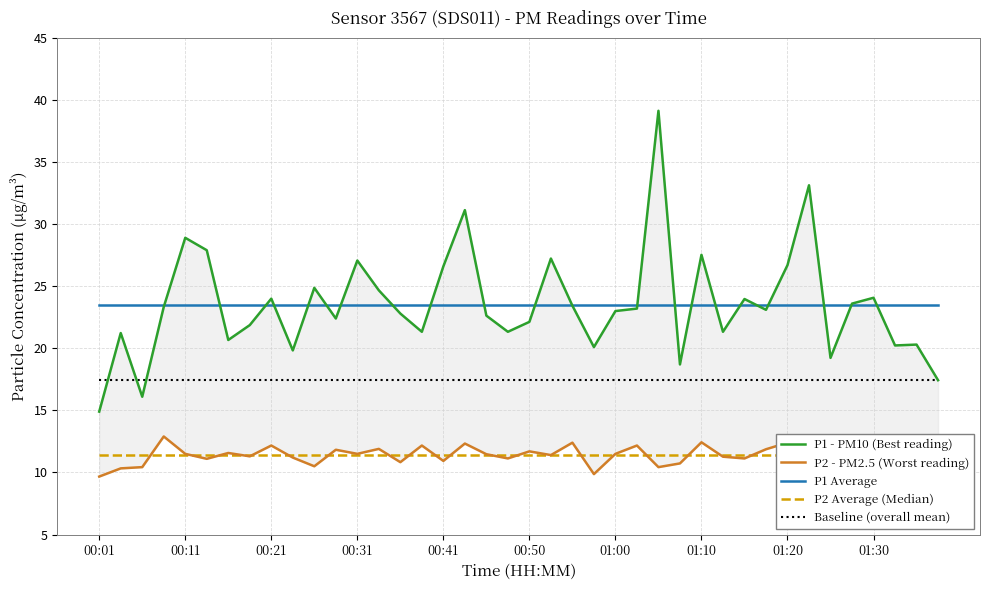

How many series are shown in this chart?

5